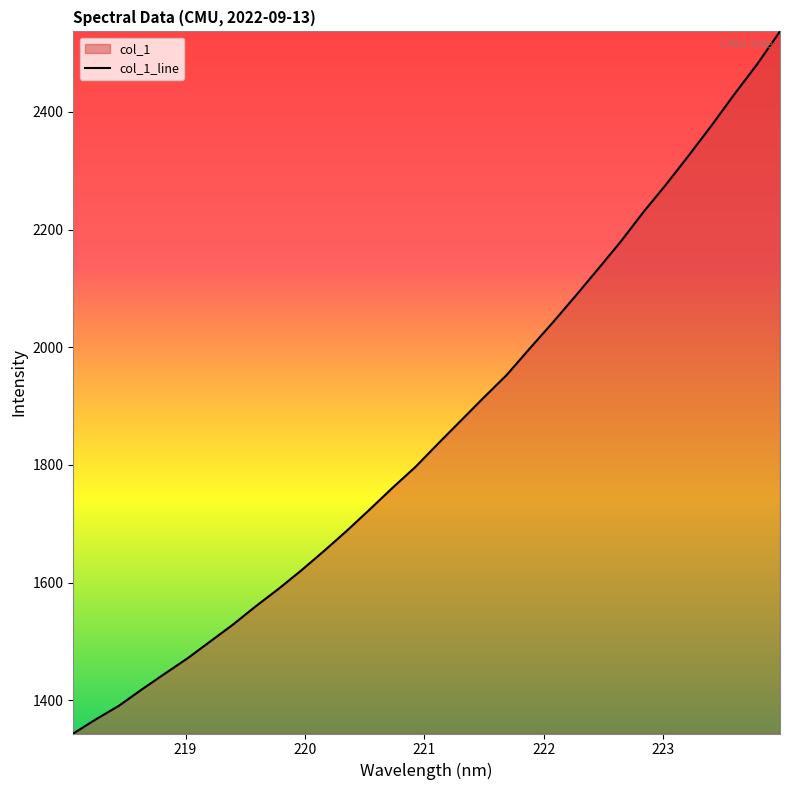

What is the difference between the maximum and minimum values?

1193.2